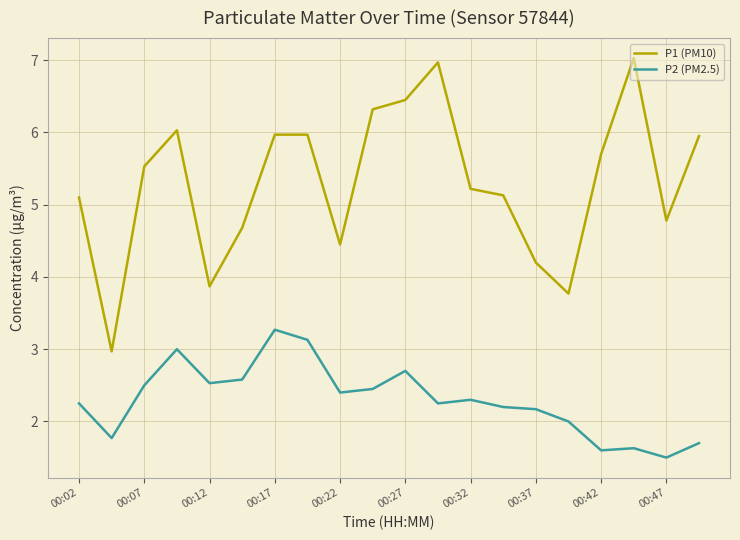

Which series has the largest range (max minus min)?

P1 (PM10)